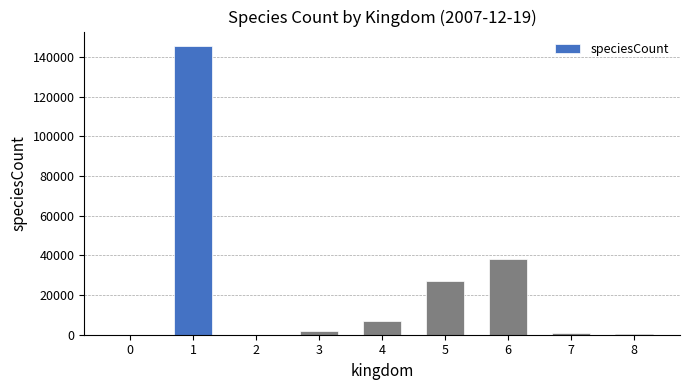

Where is the data nearest to the value 72766?

6